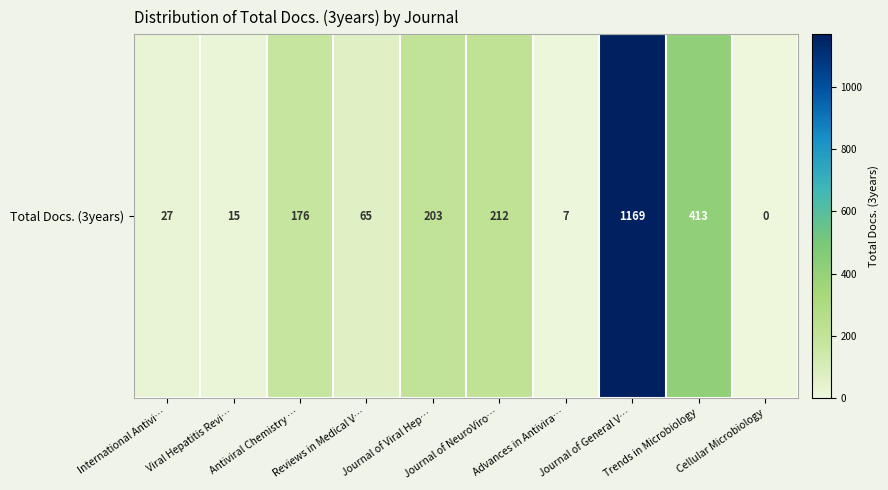

Which label corresponds to the smallest value in the chart?

Cellular Microbiology